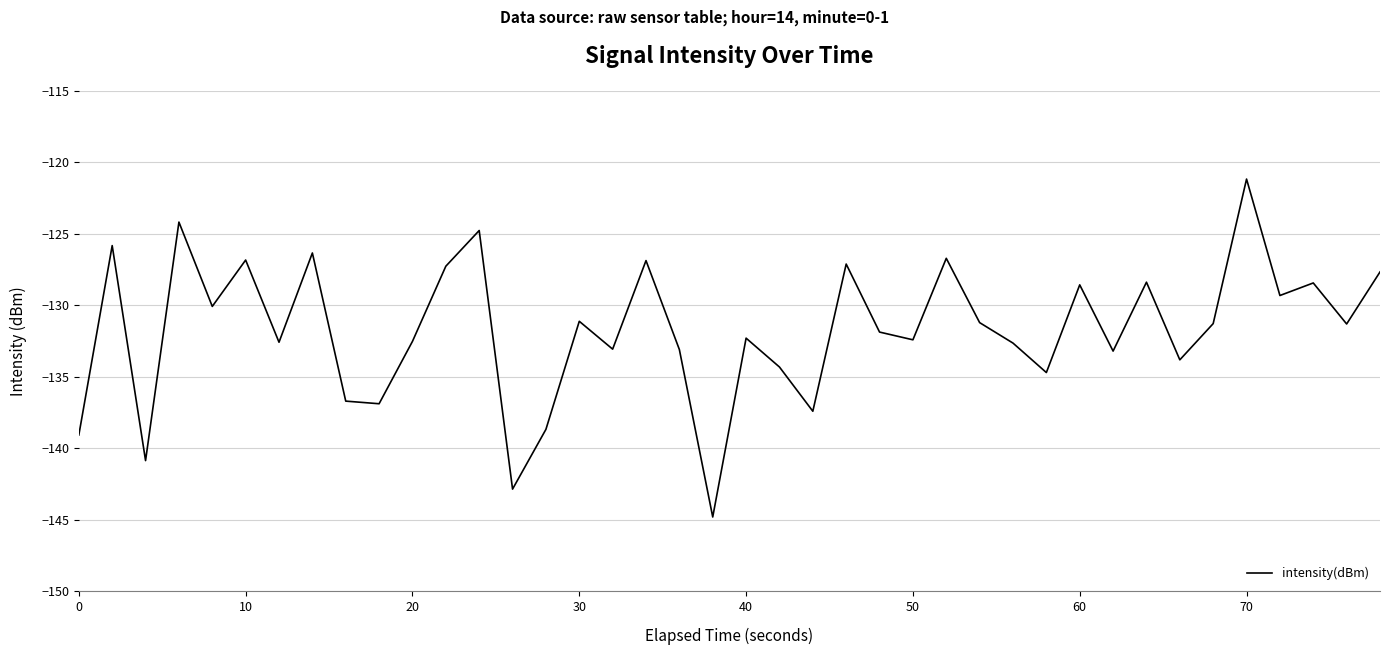

What is the maximum value shown in the chart?

-121.2